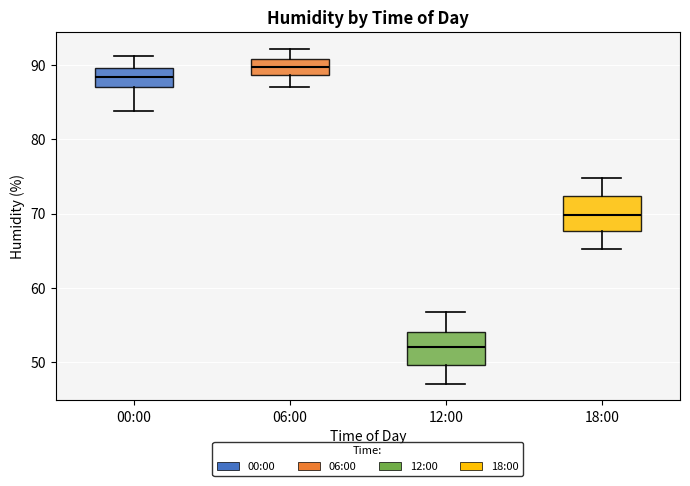

Reading left to right, read every box against the y-axis: the position of its median line, the range the box covers, and the ends of its whiskers. The values are not printed on the chart, so give them approximately, as read against the axis.

00:00: median 88, box 87 to 90, whiskers 84 to 91
06:00: median 90, box 89 to 91, whiskers 87 to 92
12:00: median 52, box 50 to 54, whiskers 47 to 57
18:00: median 70, box 68 to 72, whiskers 65 to 75